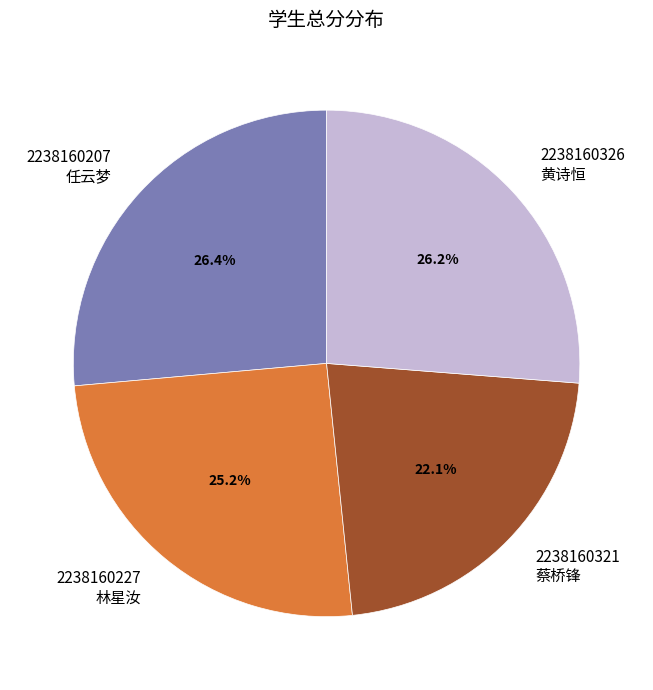

Which slice is the smallest?

2238160321 蔡桥锋